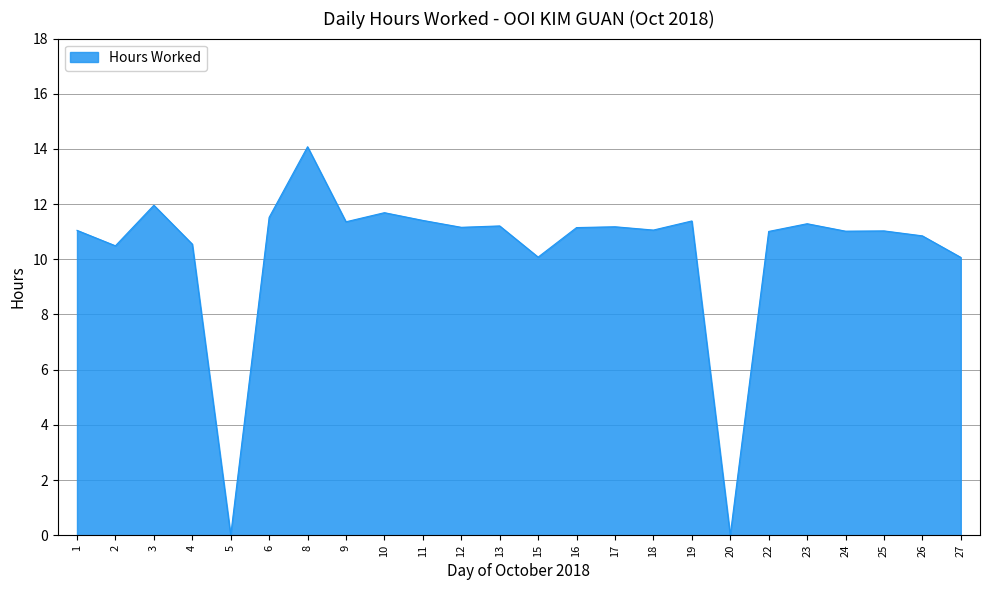

Is it true that the value at 6 is 11.5?

True